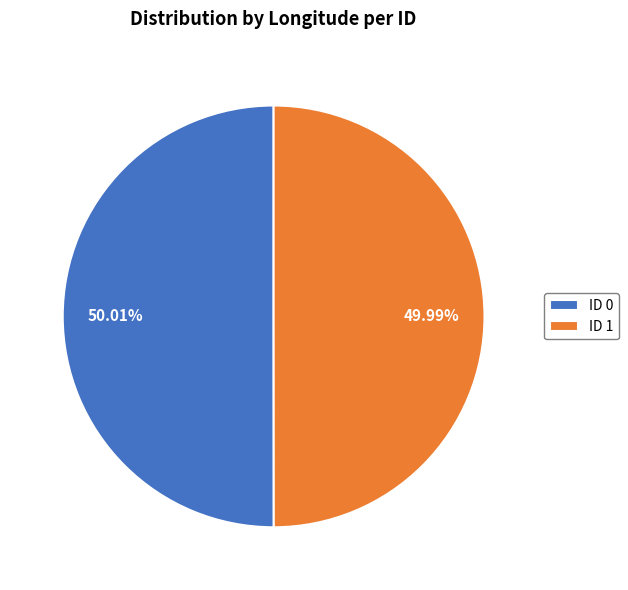

Does any single category account for the majority?

Yes